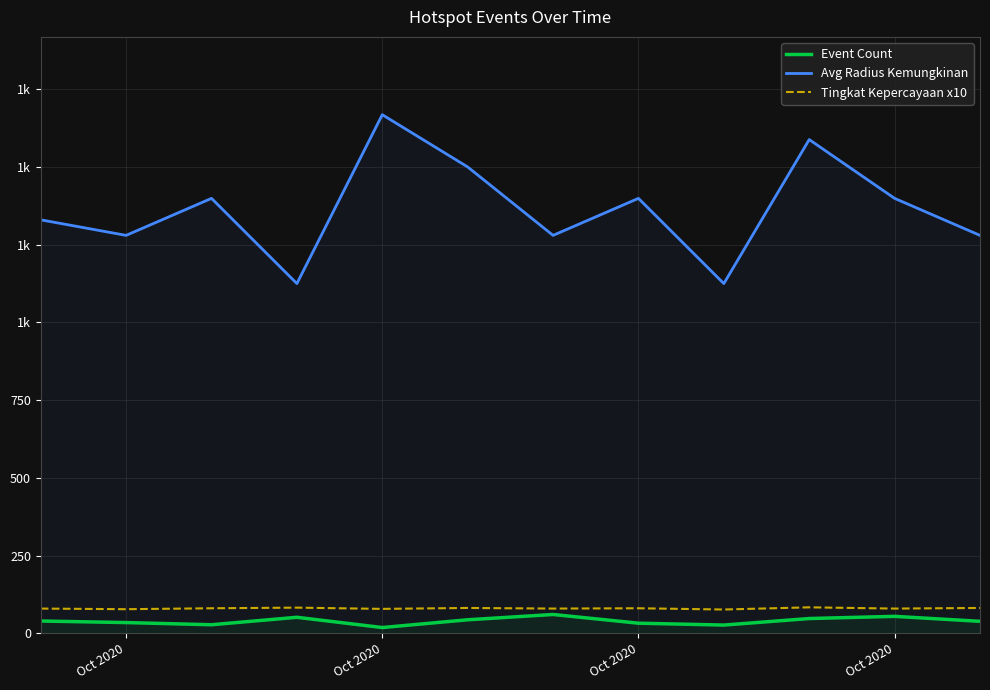

What are all the series names shown in the legend?

Event Count, Avg Radius Kemungkinan, Tingkat Kepercayaan x10